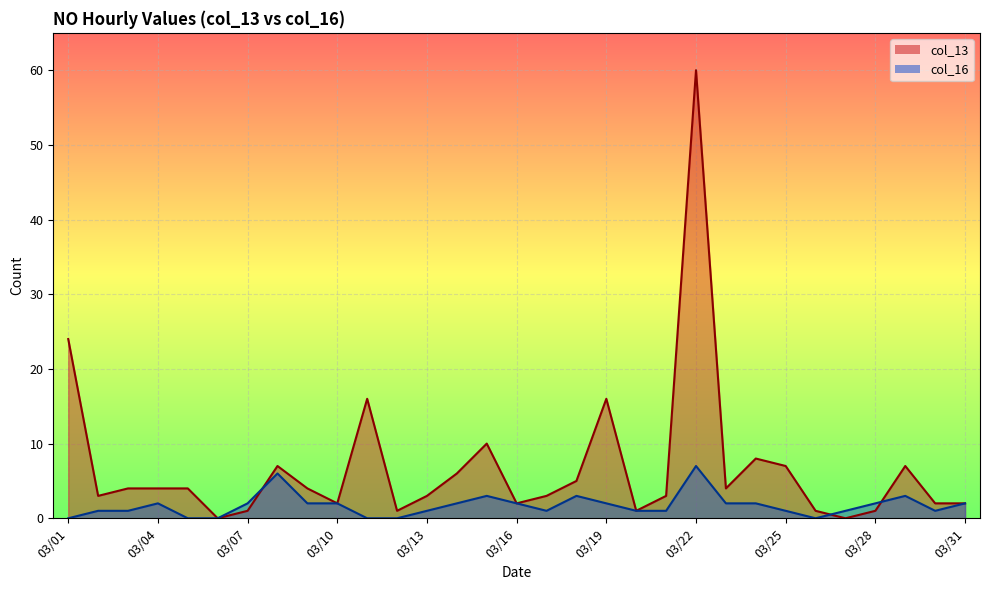

Which has a higher value, 03/28 or 03/08?

03/08